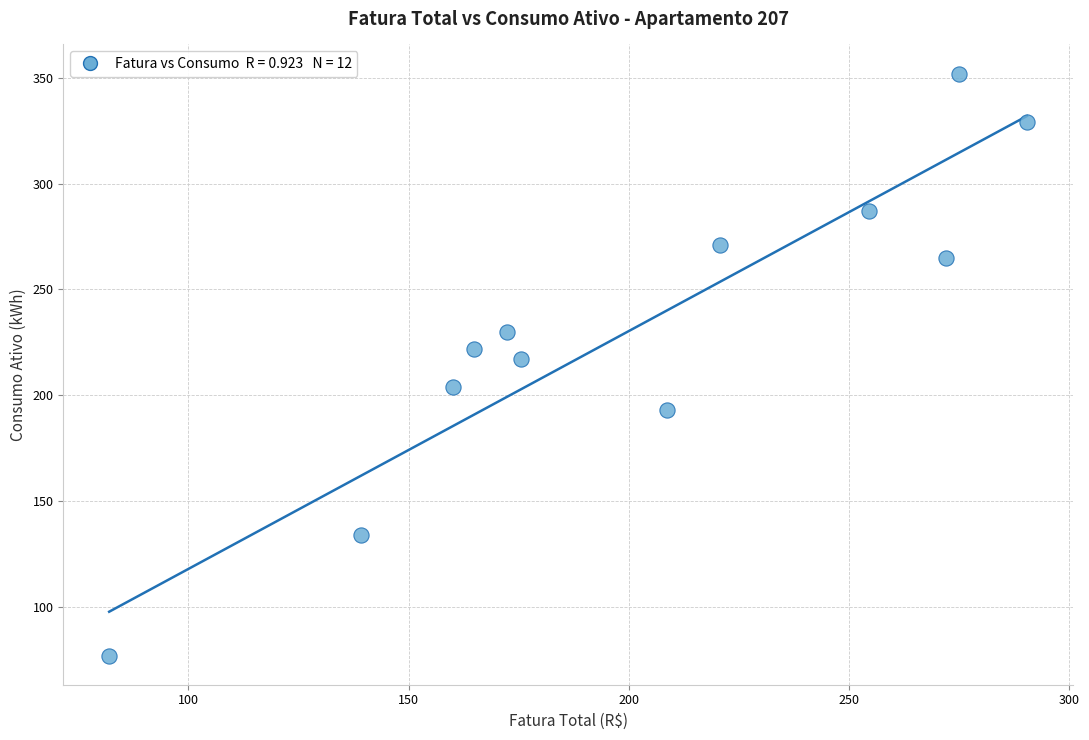

What is the range of Y values (max minus min)?

275